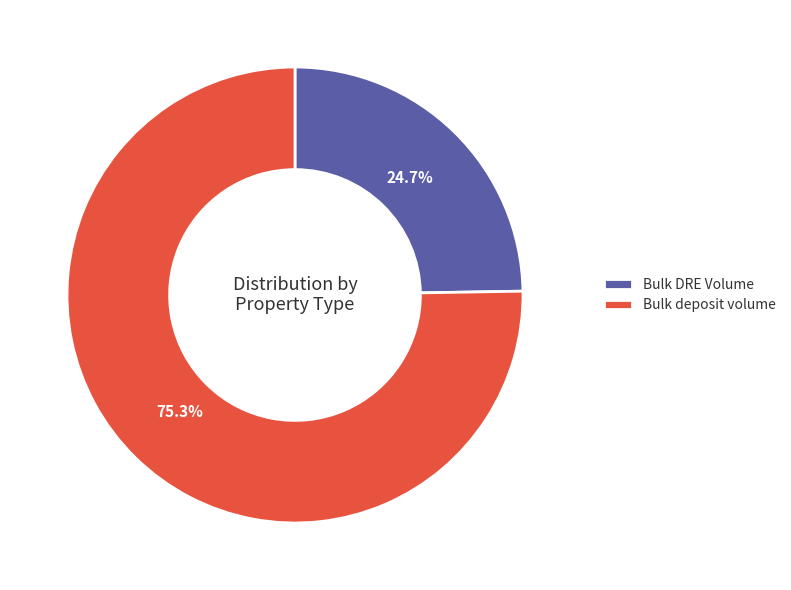

Approximately how many times larger is the value at Bulk DRE Volume compared to Bulk deposit volume?

0.3